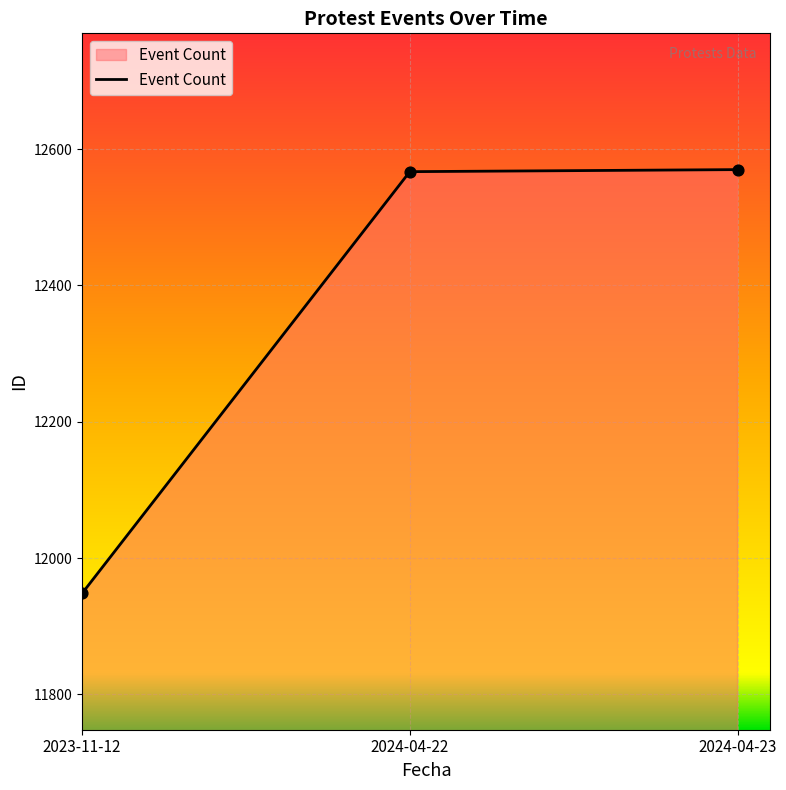

What is the ratio of the value at 2023-11-12 to the value at 2024-04-22?

1.0